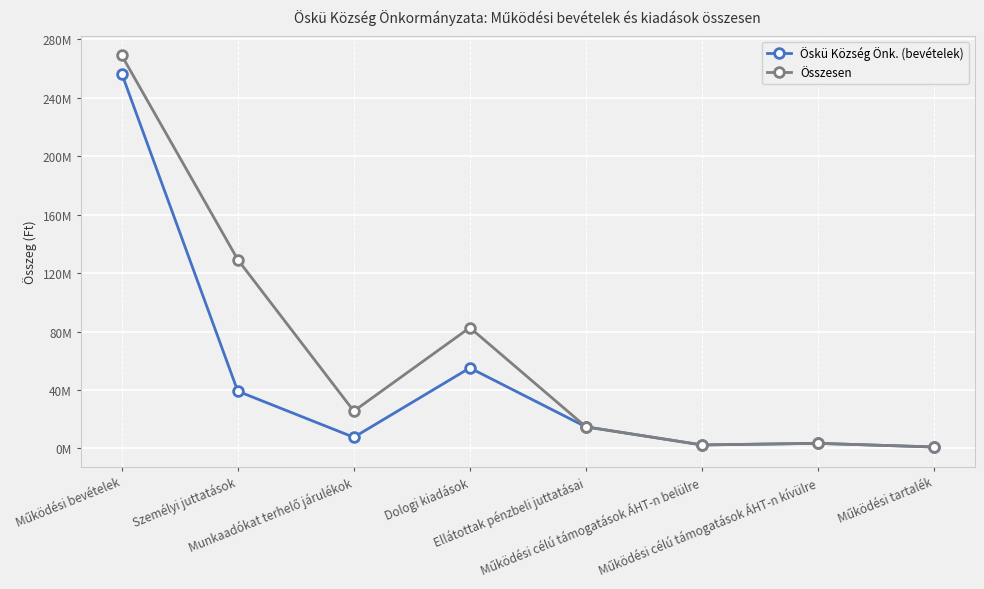

Is this an area chart (filled region under the line)?

No